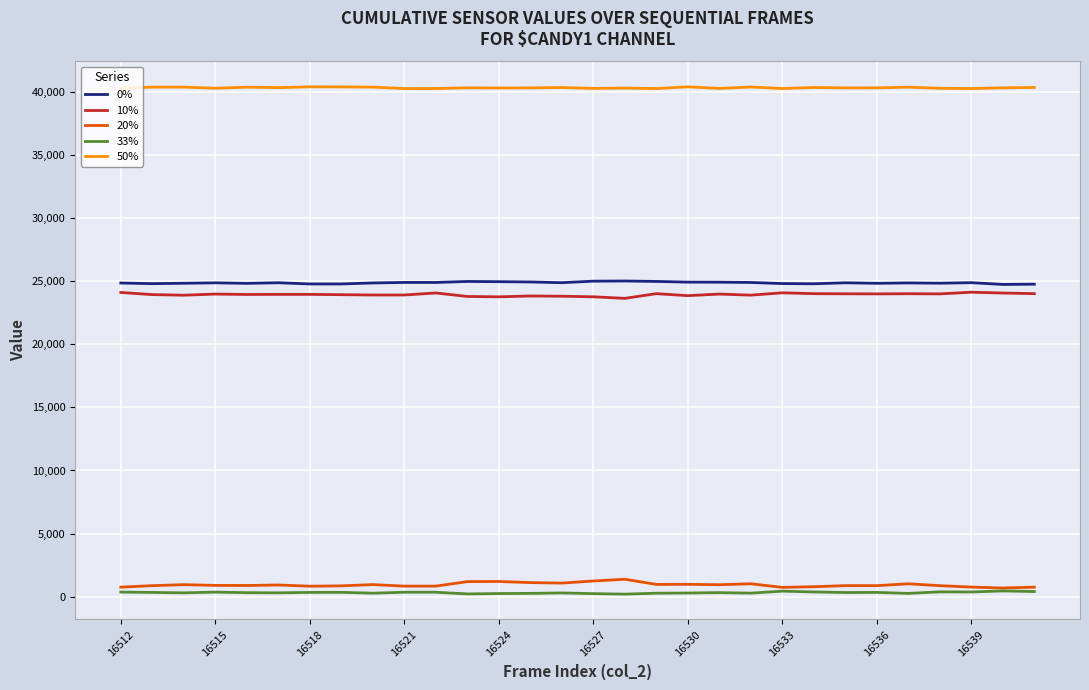

Which series has the widest spread of values?

20%